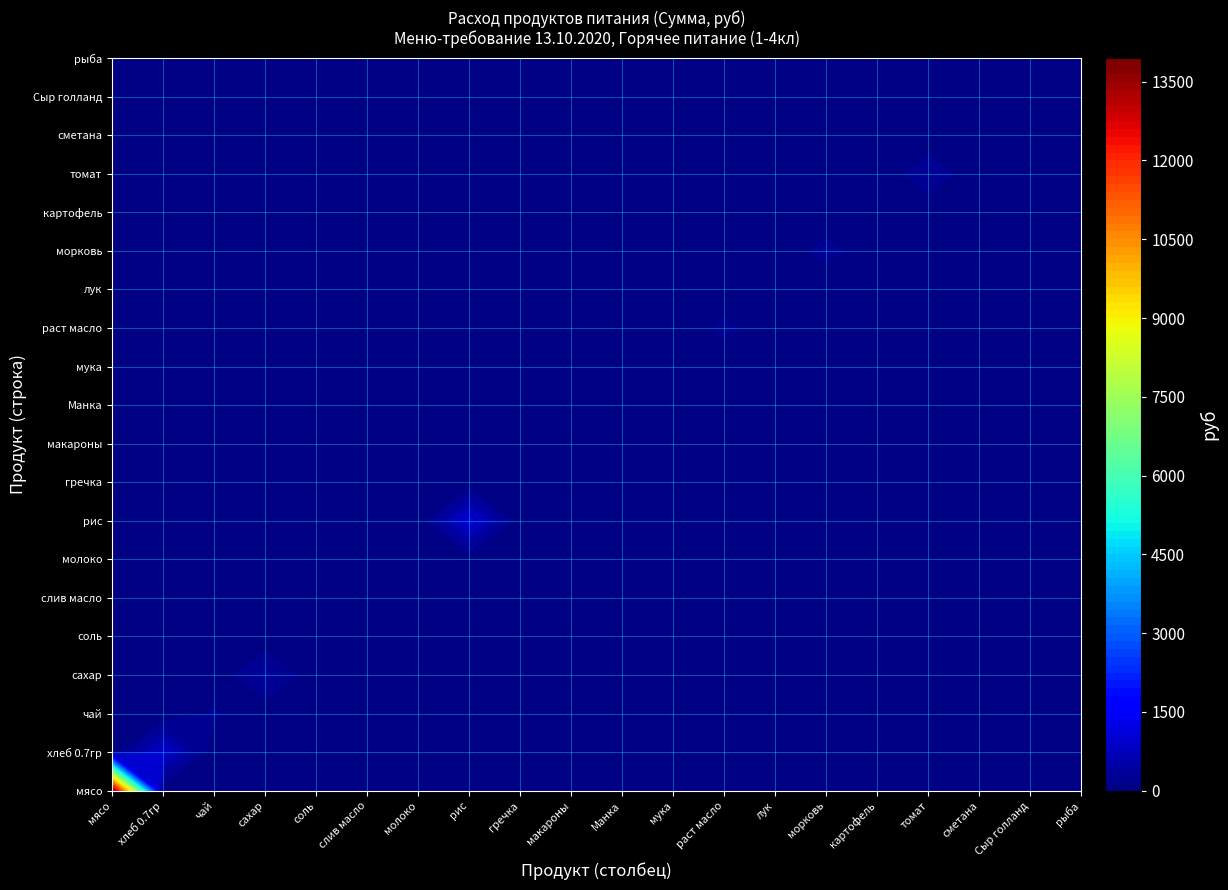

Reading left to right, what are all the values shown in this chart?

мясо: 13821.5	0.0	0.0	0.0	0.0	0.0	0.0	0.0	0.0	0.0	0.0	0.0	0.0	0.0	0.0	0.0	0.0	0.0	0.0	0.0
хлеб 0.7гр: 0.0	902.7	0.0	0.0	0.0	0.0	0.0	0.0	0.0	0.0	0.0	0.0	0.0	0.0	0.0	0.0	0.0	0.0	0.0	0.0
чай: 0.0	0.0	179.5	0.0	0.0	0.0	0.0	0.0	0.0	0.0	0.0	0.0	0.0	0.0	0.0	0.0	0.0	0.0	0.0	0.0
сахар: 0.0	0.0	0.0	394.9	0.0	0.0	0.0	0.0	0.0	0.0	0.0	0.0	0.0	0.0	0.0	0.0	0.0	0.0	0.0	0.0
соль: 0.0	0.0	0.0	0.0	21.5	0.0	0.0	0.0	0.0	0.0	0.0	0.0	0.0	0.0	0.0	0.0	0.0	0.0	0.0	0.0
слив масло: 0.0	0.0	0.0	0.0	0.0	0.0	0.0	0.0	0.0	0.0	0.0	0.0	0.0	0.0	0.0	0.0	0.0	0.0	0.0	0.0
молоко: 0.0	0.0	0.0	0.0	0.0	0.0	0.0	0.0	0.0	0.0	0.0	0.0	0.0	0.0	0.0	0.0	0.0	0.0	0.0	0.0
рис: 0.0	0.0	0.0	0.0	0.0	0.0	0.0	1012.4	0.0	0.0	0.0	0.0	0.0	0.0	0.0	0.0	0.0	0.0	0.0	0.0
гречка: 0.0	0.0	0.0	0.0	0.0	0.0	0.0	0.0	0.0	0.0	0.0	0.0	0.0	0.0	0.0	0.0	0.0	0.0	0.0	0.0
макароны: 0.0	0.0	0.0	0.0	0.0	0.0	0.0	0.0	0.0	0.0	0.0	0.0	0.0	0.0	0.0	0.0	0.0	0.0	0.0	0.0
Манка: 0.0	0.0	0.0	0.0	0.0	0.0	0.0	0.0	0.0	0.0	0.0	0.0	0.0	0.0	0.0	0.0	0.0	0.0	0.0	0.0
мука: 0.0	0.0	0.0	0.0	0.0	0.0	0.0	0.0	0.0	0.0	0.0	0.0	0.0	0.0	0.0	0.0	0.0	0.0	0.0	0.0
раст масло: 0.0	0.0	0.0	0.0	0.0	0.0	0.0	0.0	0.0	0.0	0.0	0.0	206.4	0.0	0.0	0.0	0.0	0.0	0.0	0.0
лук: 0.0	0.0	0.0	0.0	0.0	0.0	0.0	0.0	0.0	0.0	0.0	0.0	0.0	53.9	0.0	0.0	0.0	0.0	0.0	0.0
морковь: 0.0	0.0	0.0	0.0	0.0	0.0	0.0	0.0	0.0	0.0	0.0	0.0	0.0	0.0	224.4	0.0	0.0	0.0	0.0	0.0
картофель: 0.0	0.0	0.0	0.0	0.0	0.0	0.0	0.0	0.0	0.0	0.0	0.0	0.0	0.0	0.0	0.0	0.0	0.0	0.0	0.0
томат: 0.0	0.0	0.0	0.0	0.0	0.0	0.0	0.0	0.0	0.0	0.0	0.0	0.0	0.0	0.0	0.0	294.9	0.0	0.0	0.0
сметана: 0.0	0.0	0.0	0.0	0.0	0.0	0.0	0.0	0.0	0.0	0.0	0.0	0.0	0.0	0.0	0.0	0.0	0.0	0.0	0.0
Сыр голланд: 0.0	0.0	0.0	0.0	0.0	0.0	0.0	0.0	0.0	0.0	0.0	0.0	0.0	0.0	0.0	0.0	0.0	0.0	0.0	0.0
рыба: 0.0	0.0	0.0	0.0	0.0	0.0	0.0	0.0	0.0	0.0	0.0	0.0	0.0	0.0	0.0	0.0	0.0	0.0	0.0	0.0